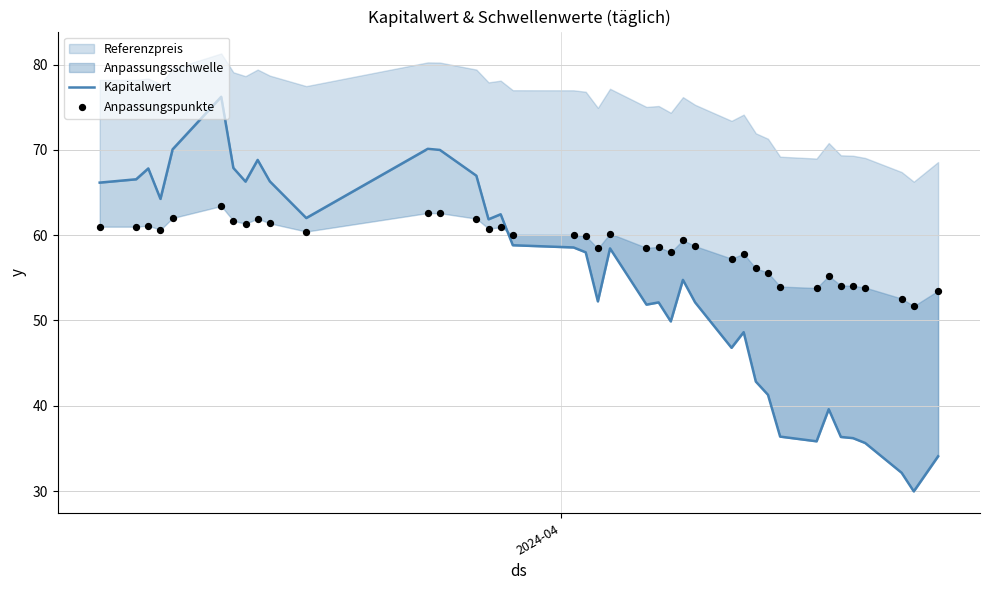

Is the value of Anpassungspunkte at 4 greater than the value of Kapitalwert at 2?

No